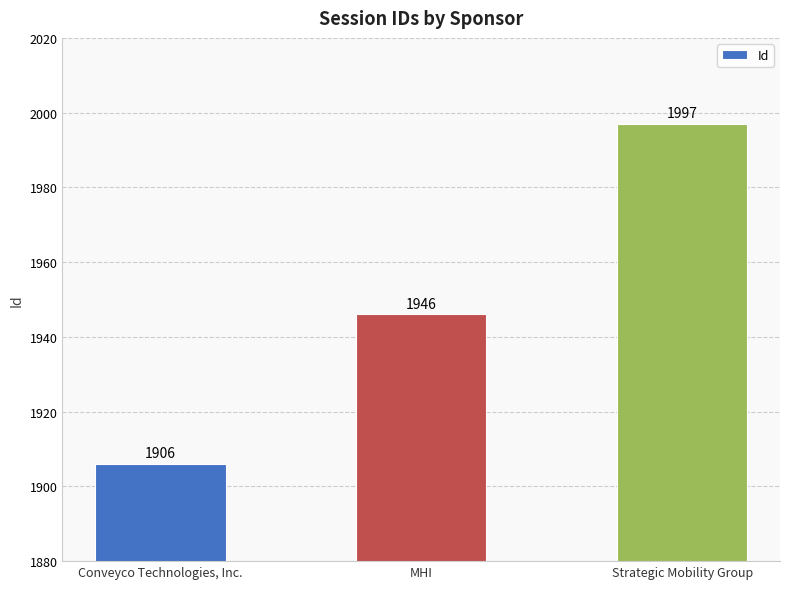

What is the label of the 2nd bar from the right?

MHI